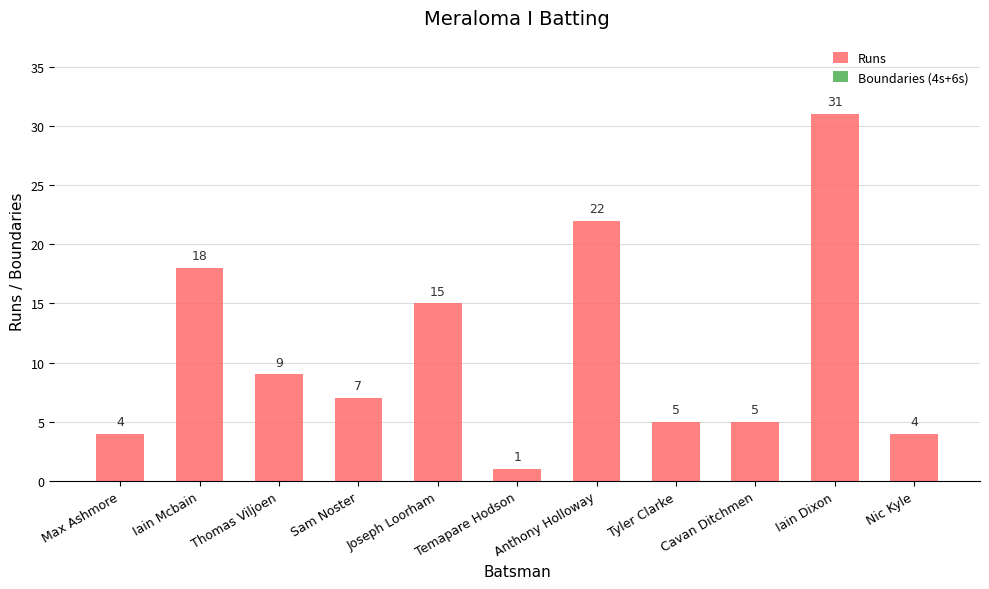

Which has a higher value, Iain Mcbain or Cavan Ditchmen?

Iain Mcbain